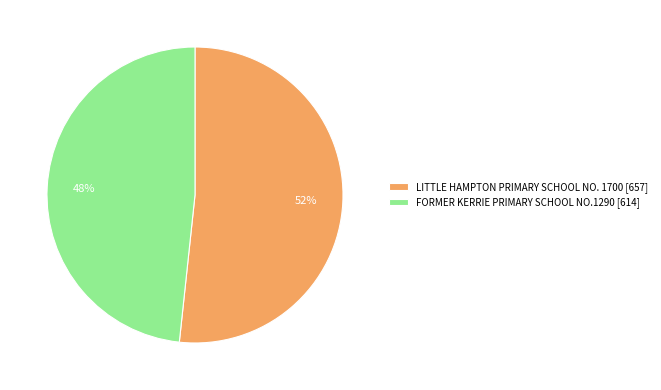

What is the majority slice?

LITTLE HAMPTON PRIMARY SCHOOL NO. 1700